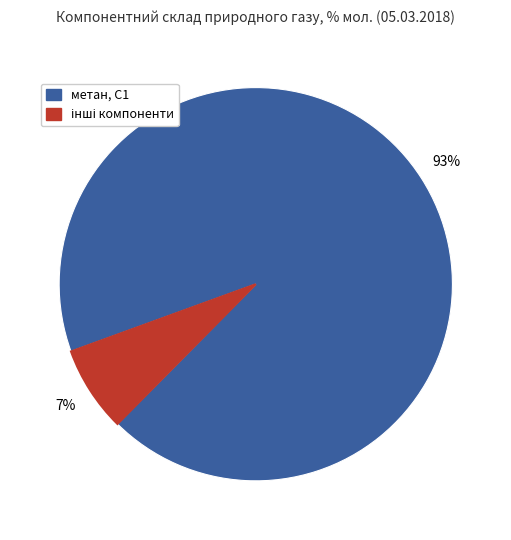

To the nearest percent, what is the average slice percentage?

50%